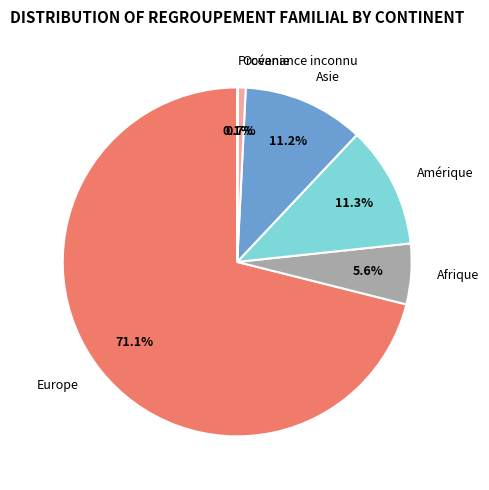

To the nearest percent, what portion does Afrique represent?

6%